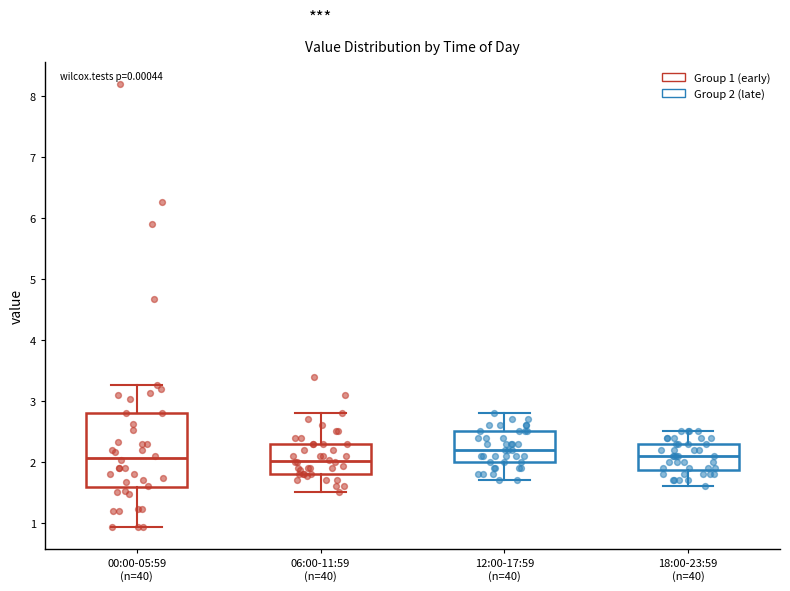

Which box's median line is the highest?

12:00-17:59 (n=40)